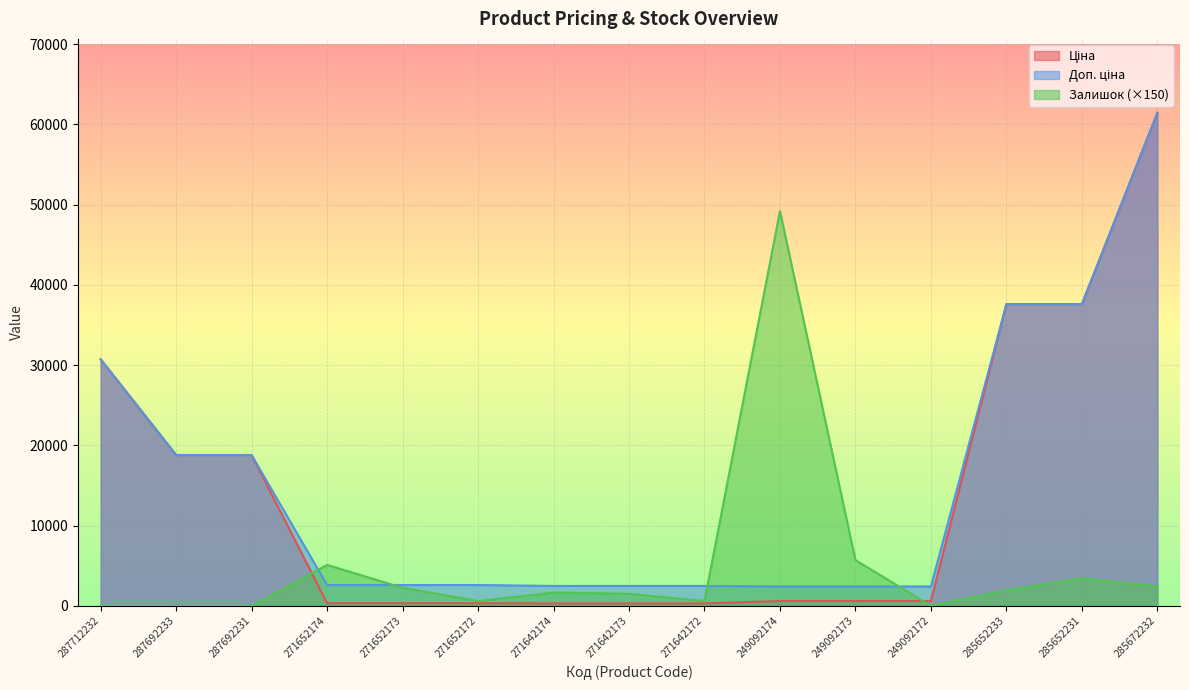

Reading left to right, extract all data points from this chart.

Ціна: 30717.1	18796.8	18796.8	324.8	324.8	324.8	310.3	310.3	310.3	603.7	603.7	603.7	37593.6	37593.6	61434.3
Доп. ціна: 30717.1	18796.8	18796.8	2598.3	2598.3	2598.3	2482.4	2482.4	2482.4	2414.8	2414.8	2414.8	37593.6	37593.6	61434.3
Залишок: 0.0	0.0	0.0	5100.0	2250.0	600.0	1650.0	1500.0	600.0	49200.0	5700.0	0.0	1950.0	3450.0	2400.0